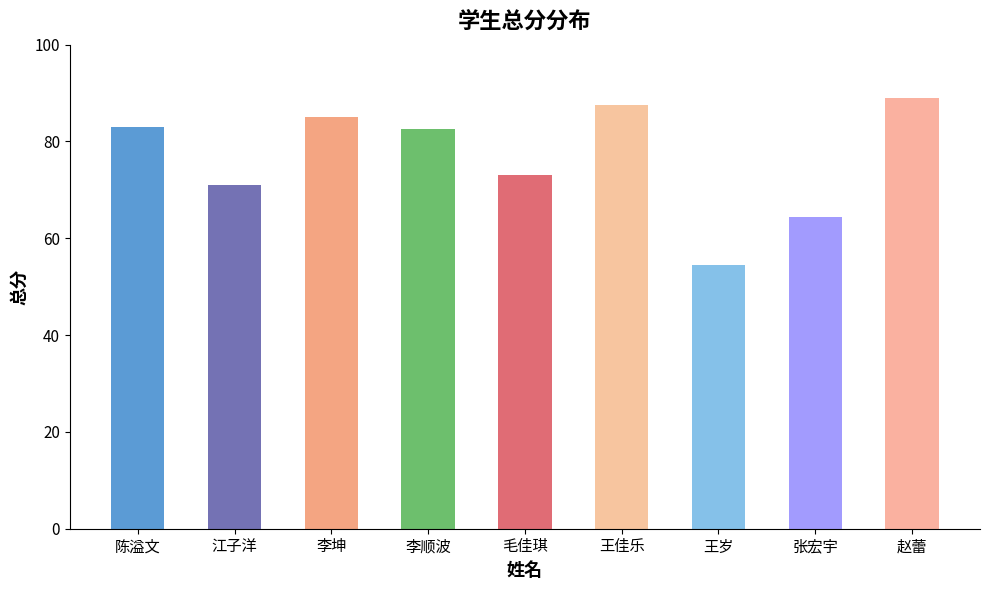

What is the sum of all values?

690.0